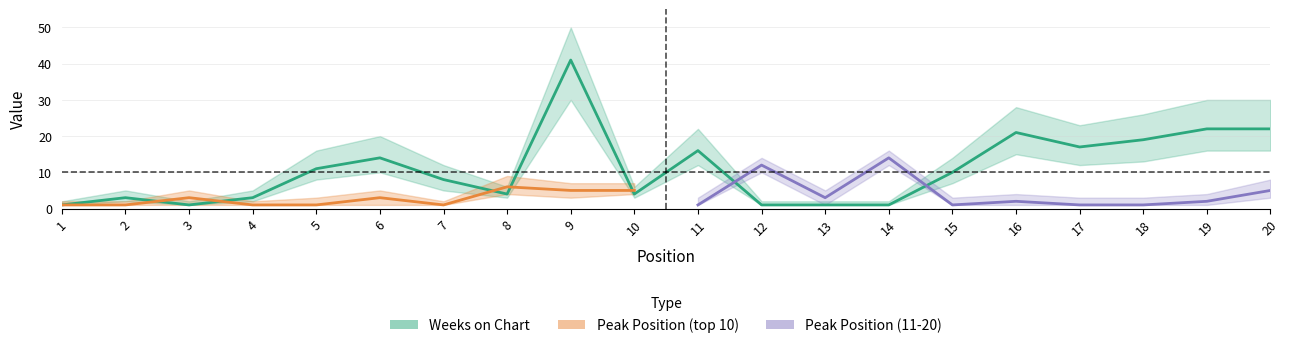

Does the chart display data point markers on the line(s)?

No